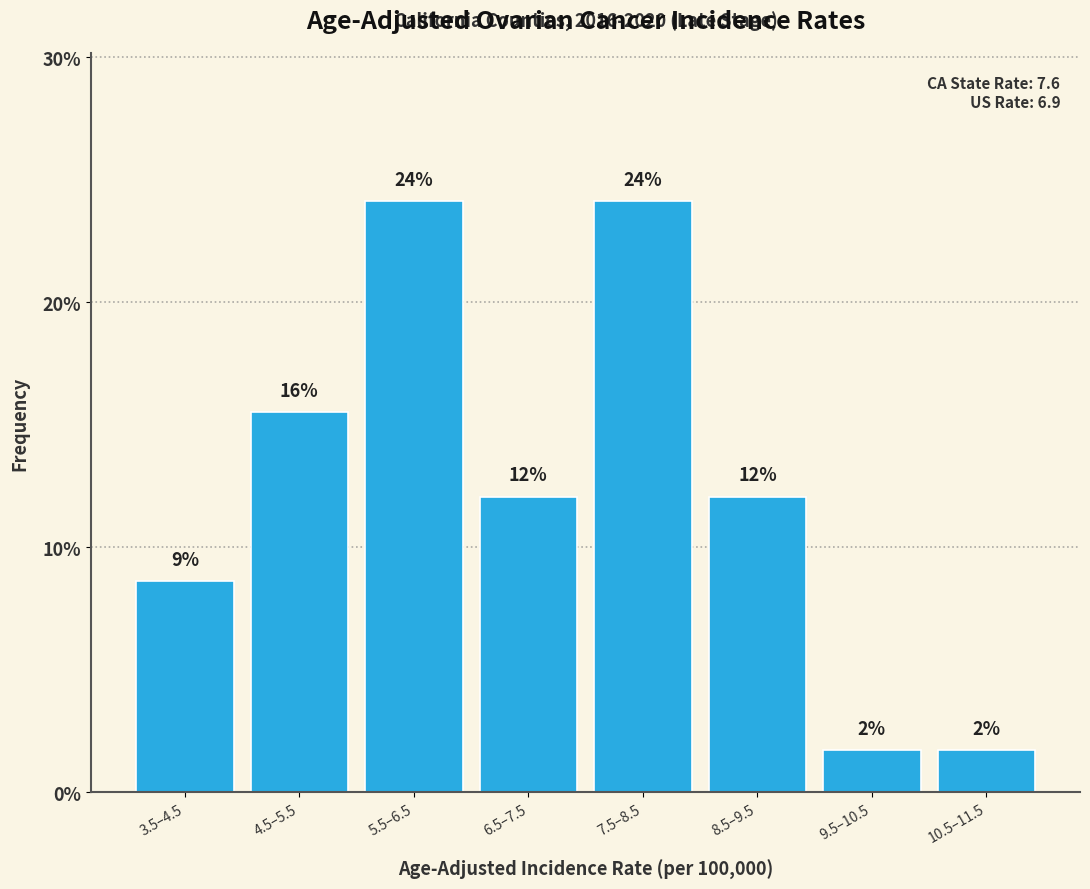

Are the bars horizontal?

No